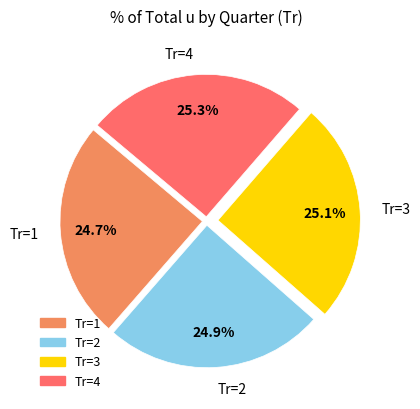

Approximately how many times larger is the value at Tr=1 compared to Tr=3?

1.0